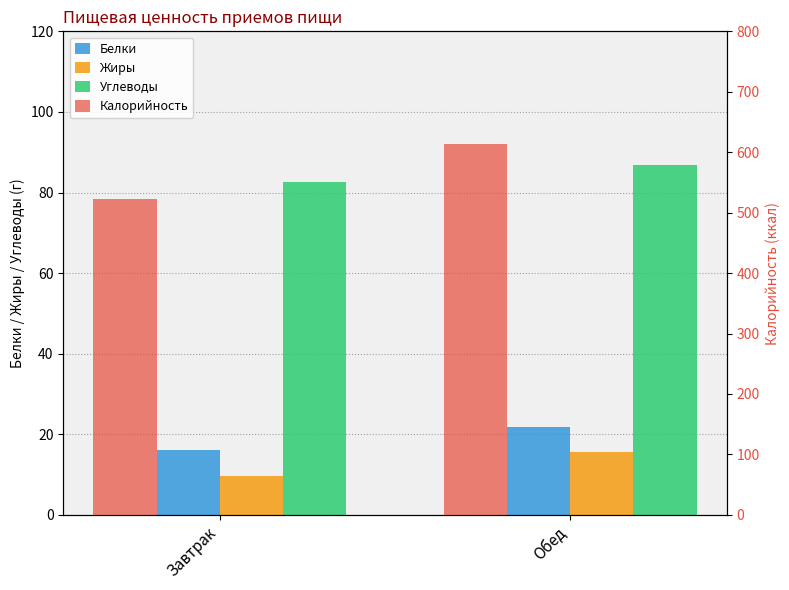

Where does the Углеводы series first go above 86?

Обед